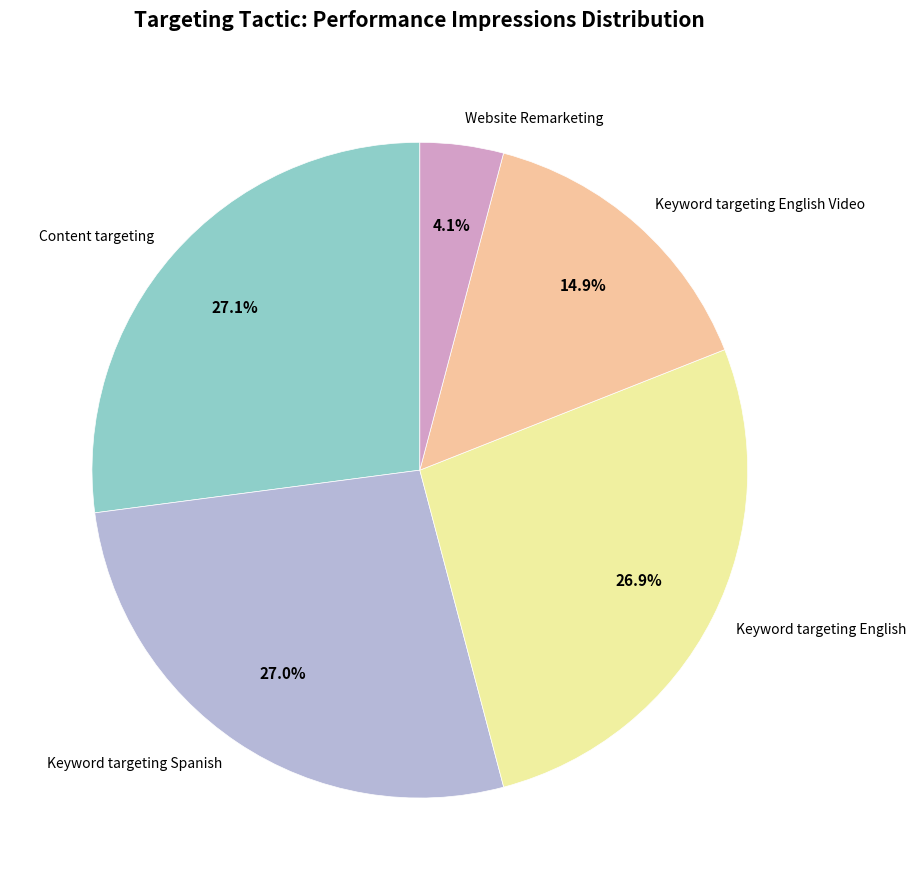

Does Content targeting account for over 50% of the chart?

No